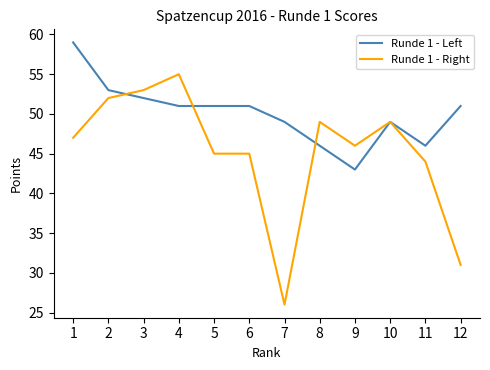

At how many categories does at least one series exceed 30?

12